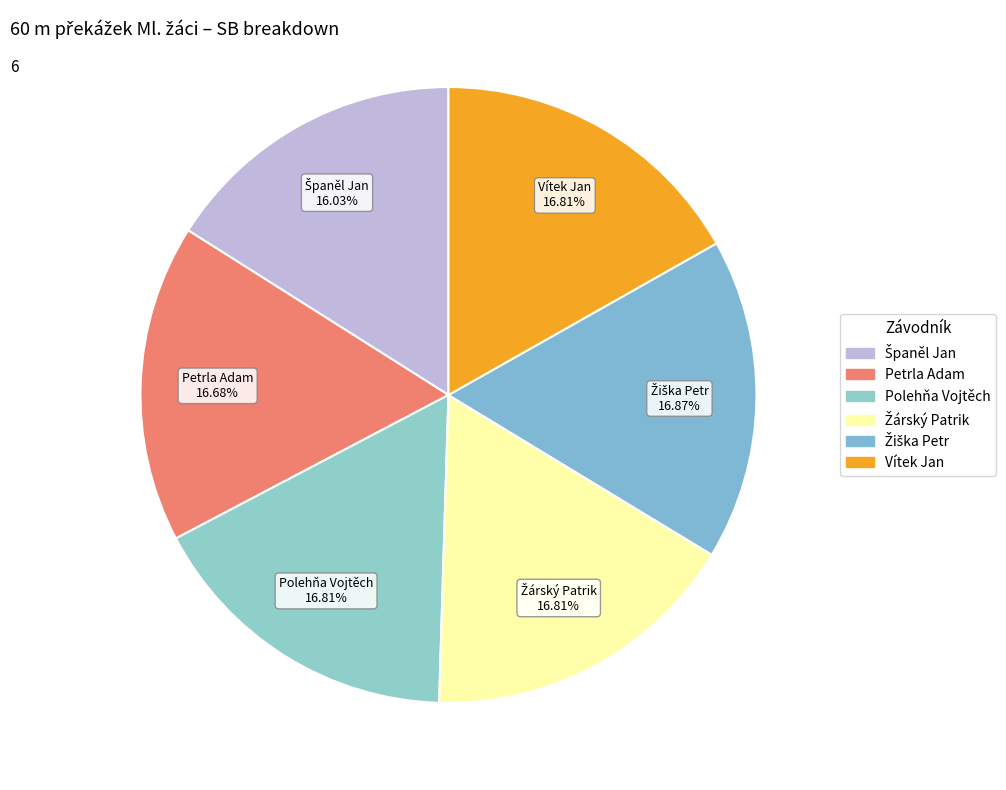

What percentage is the Petrla Adam slice, to the nearest percent?

17%